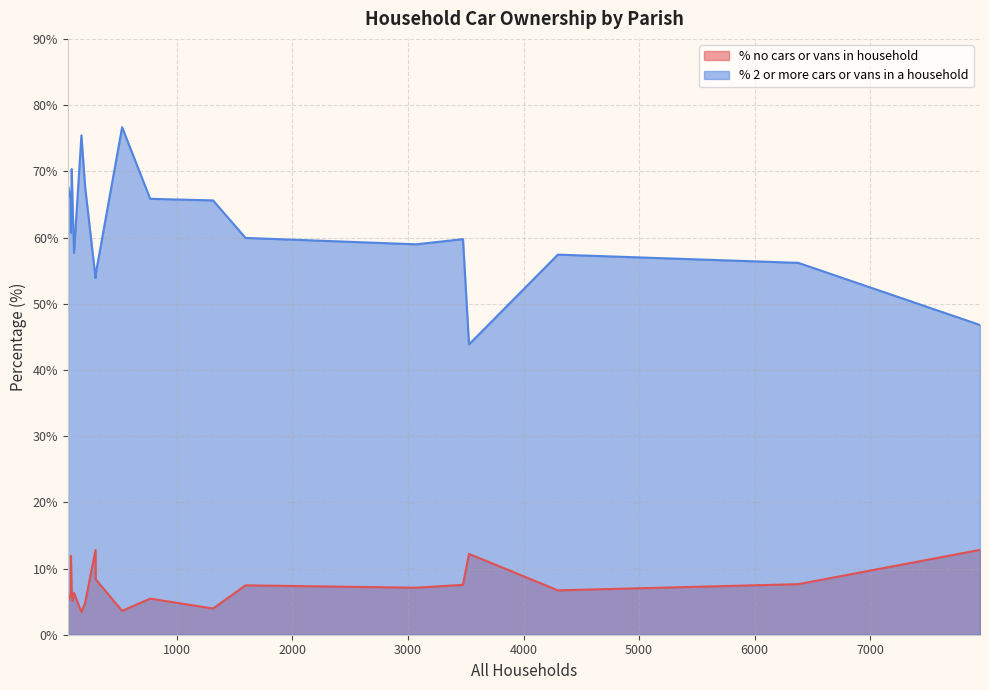

True or false: % 2 or more cars or vans in a household and % no cars or vans in household intersect in this chart.

False